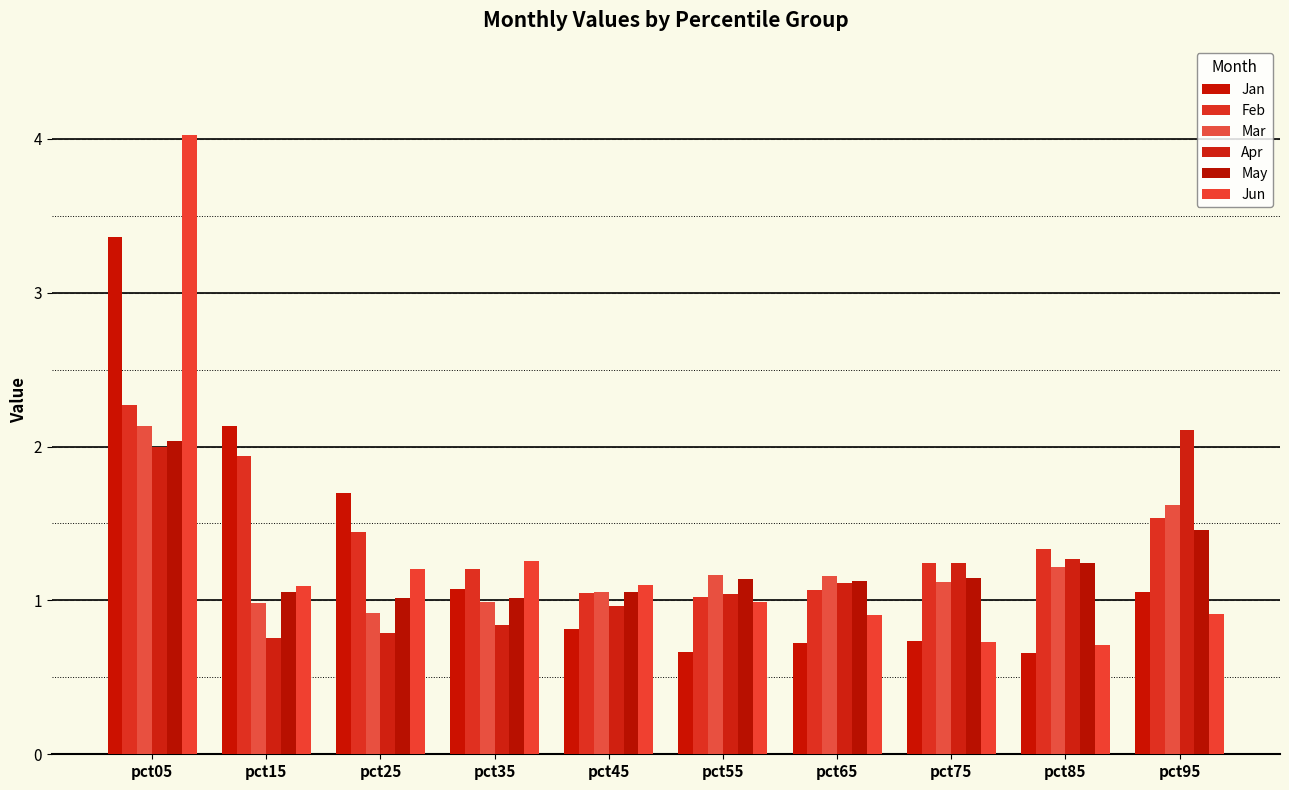

Reading right to left, what are all the values shown in this chart?

Jan: pct95=1.1	pct85=0.7	pct75=0.7	pct65=0.7	pct55=0.7	pct45=0.8	pct35=1.1	pct25=1.7	pct15=2.1	pct05=3.4
Feb: pct95=1.5	pct85=1.3	pct75=1.2	pct65=1.1	pct55=1.0	pct45=1.1	pct35=1.2	pct25=1.4	pct15=1.9	pct05=2.3
Mar: pct95=1.6	pct85=1.2	pct75=1.1	pct65=1.2	pct55=1.2	pct45=1.1	pct35=1.0	pct25=0.9	pct15=1.0	pct05=2.1
Apr: pct95=2.1	pct85=1.3	pct75=1.2	pct65=1.1	pct55=1.0	pct45=1.0	pct35=0.8	pct25=0.8	pct15=0.8	pct05=2.0
May: pct95=1.5	pct85=1.2	pct75=1.1	pct65=1.1	pct55=1.1	pct45=1.1	pct35=1.0	pct25=1.0	pct15=1.1	pct05=2.0
Jun: pct95=0.9	pct85=0.7	pct75=0.7	pct65=0.9	pct55=1.0	pct45=1.1	pct35=1.3	pct25=1.2	pct15=1.1	pct05=4.0